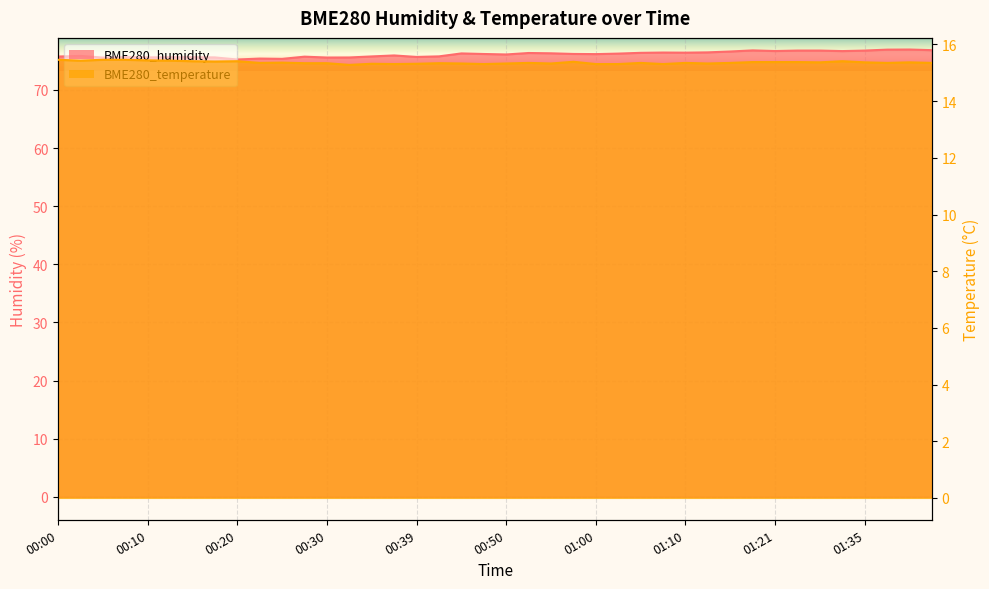

Rank the series by their average value, from lowest to highest.

BME280_temperature, BME280_humidity